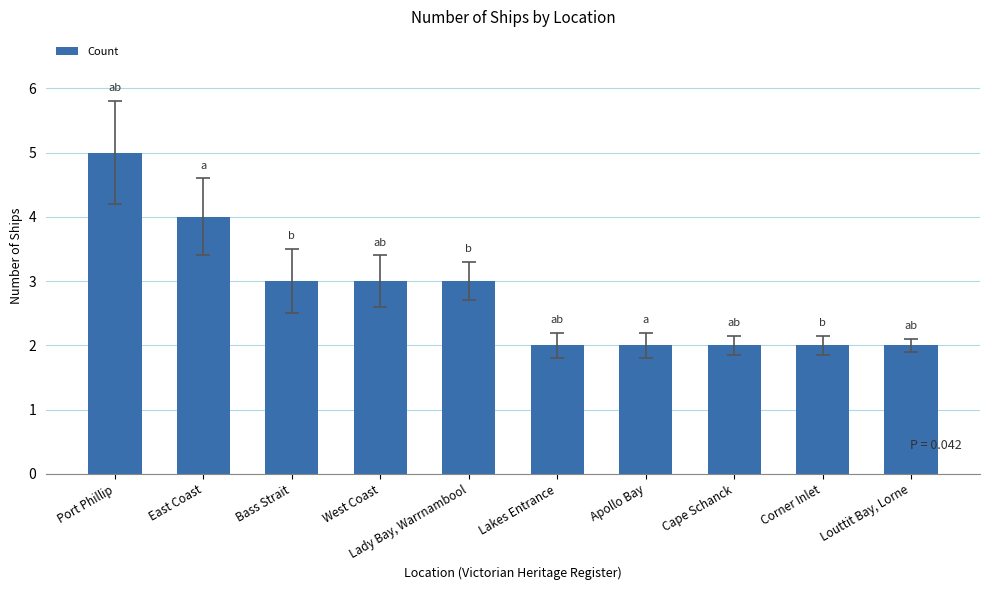

The chart shows a value of 6 at East Coast. True or false?

False